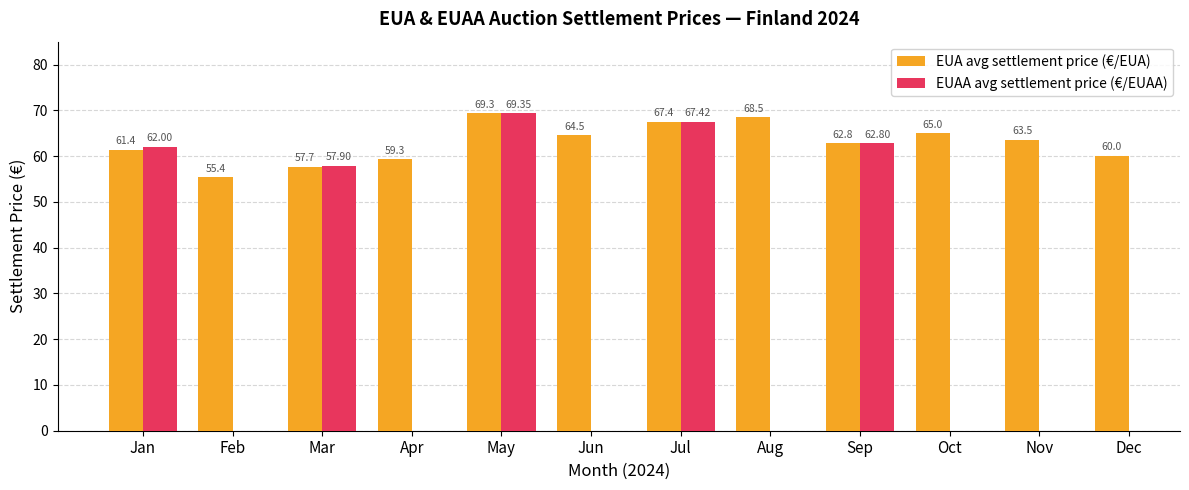

At which label does EUAA avg settlement price (€/EUAA) reach its peak?

May